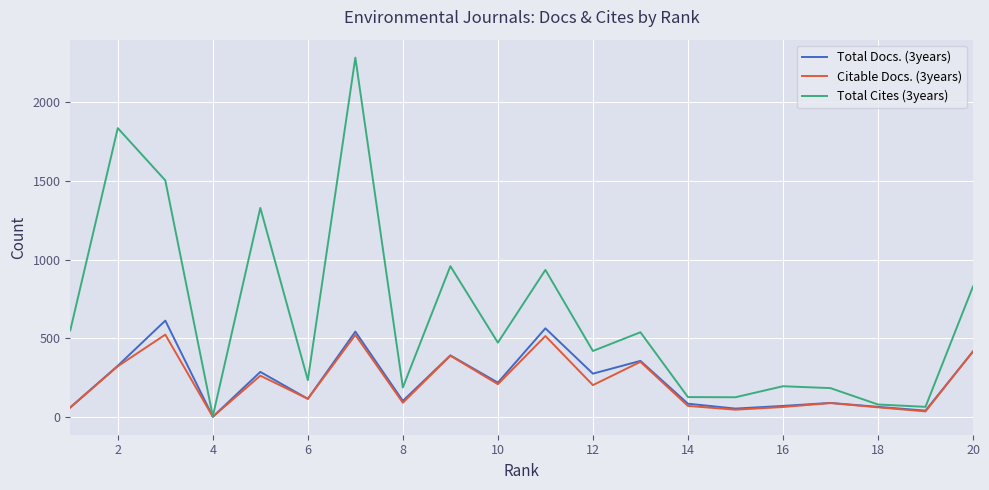

Which series has the largest total across all categories?

Total Cites (3years)